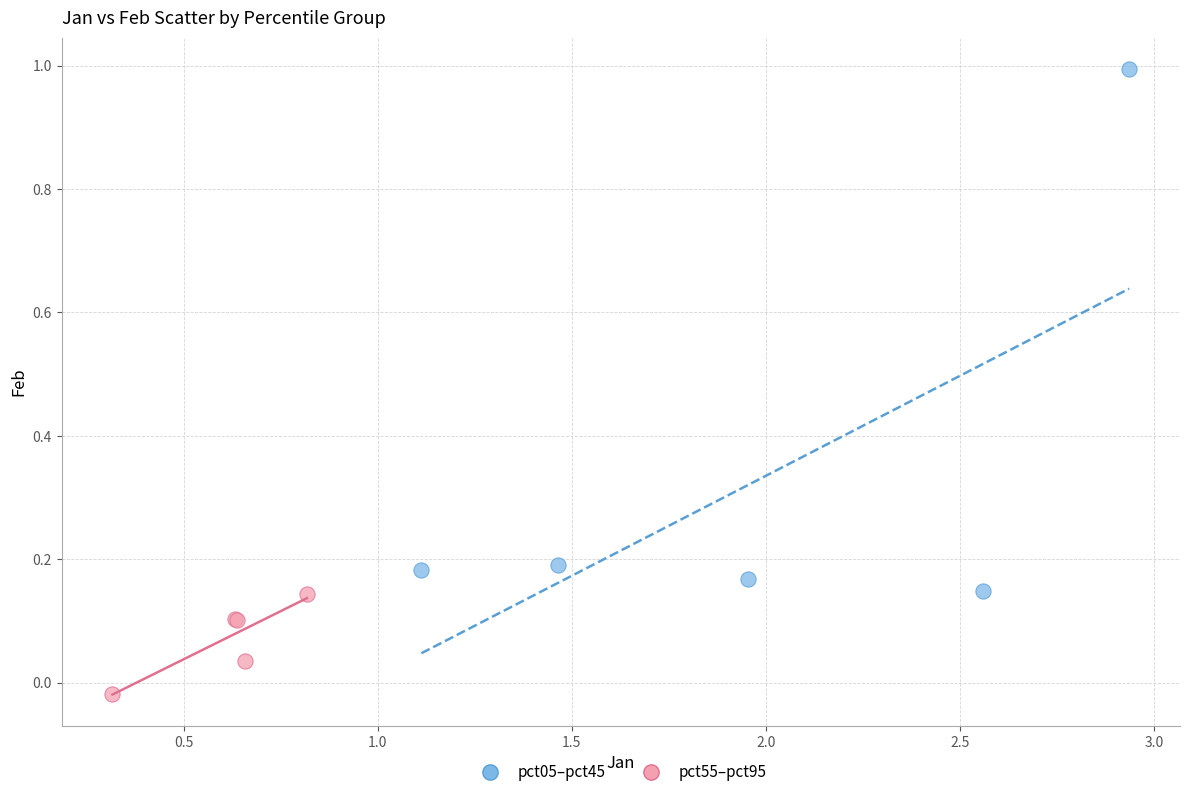

Which series has the largest Y range (max minus min)?

pct05–pct45